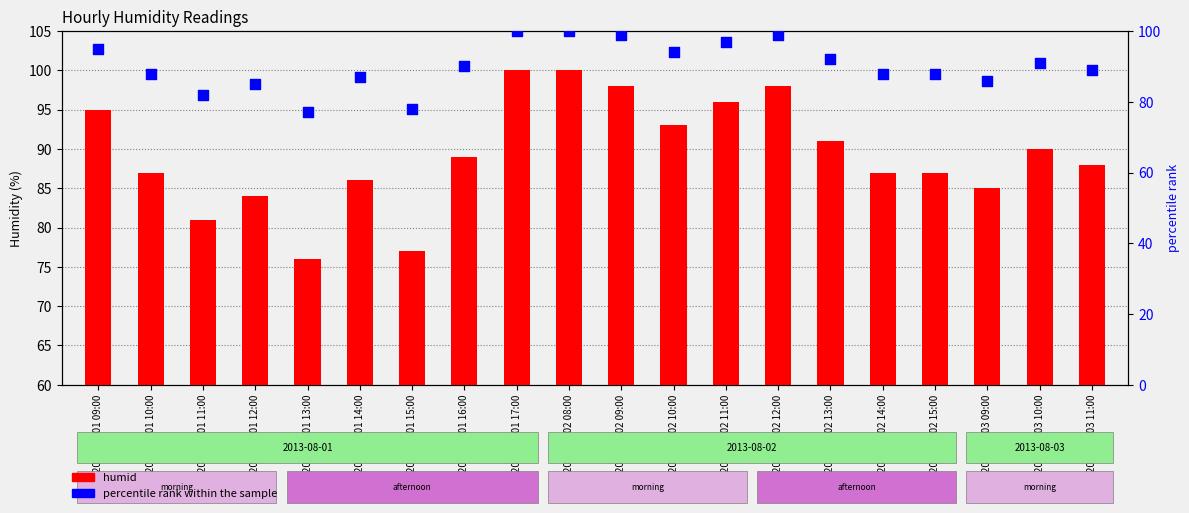

Which series has the largest total across all categories?

percentile rank within the sample